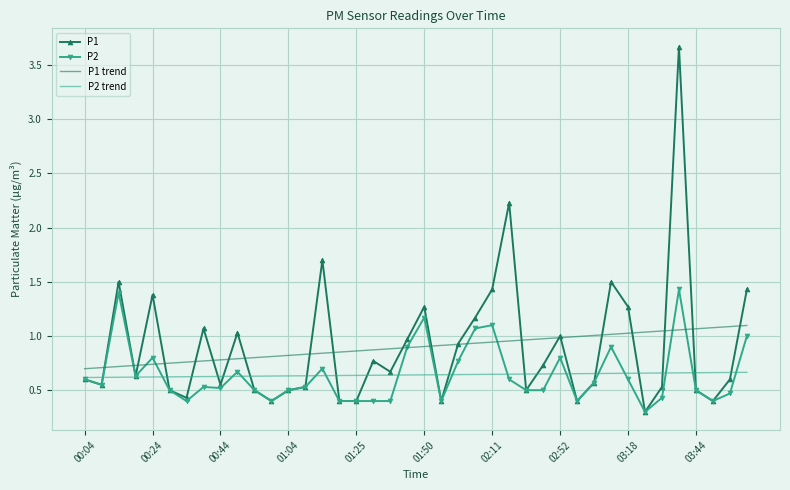

List the series in order of their peak value, lowest first.

P2 trend, P1 trend, P2, P1